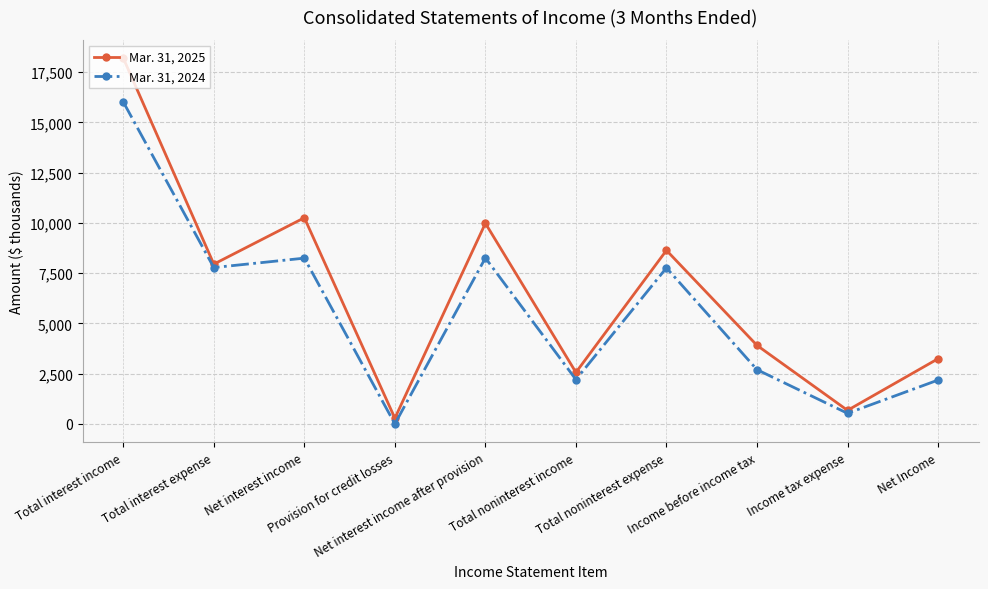

At which category is the sum across all series the highest?

Total interest income